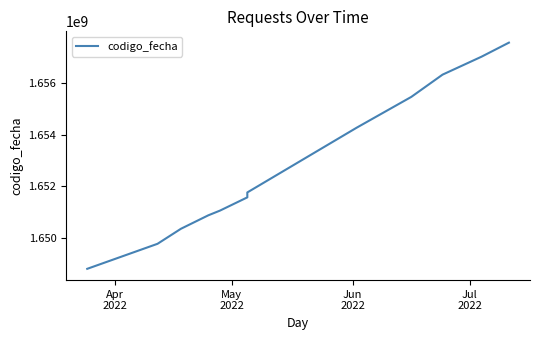

What is the average value?

1652900834